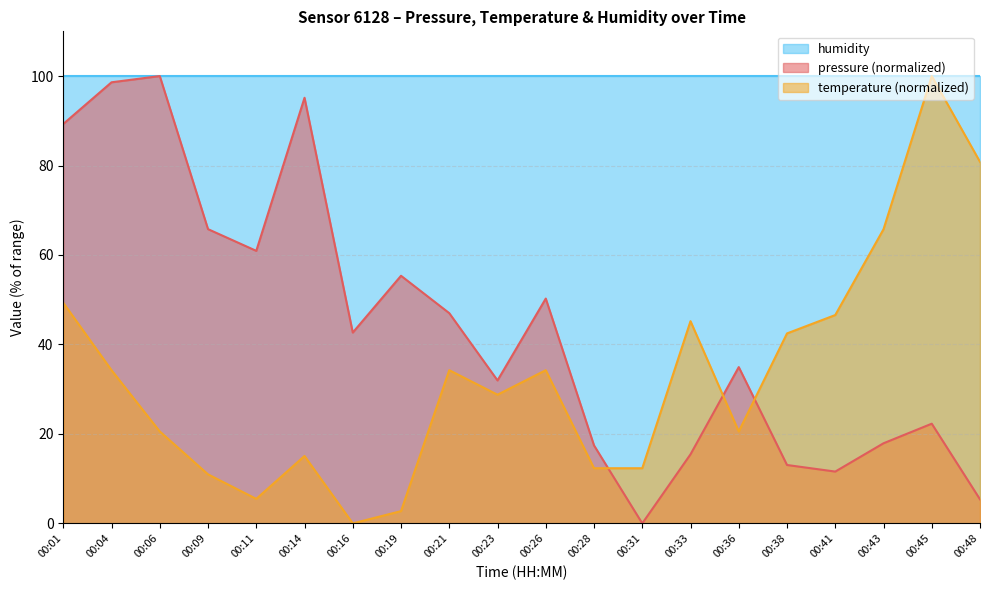

What is the value of the pressure point at the 16th from the left?

13.1